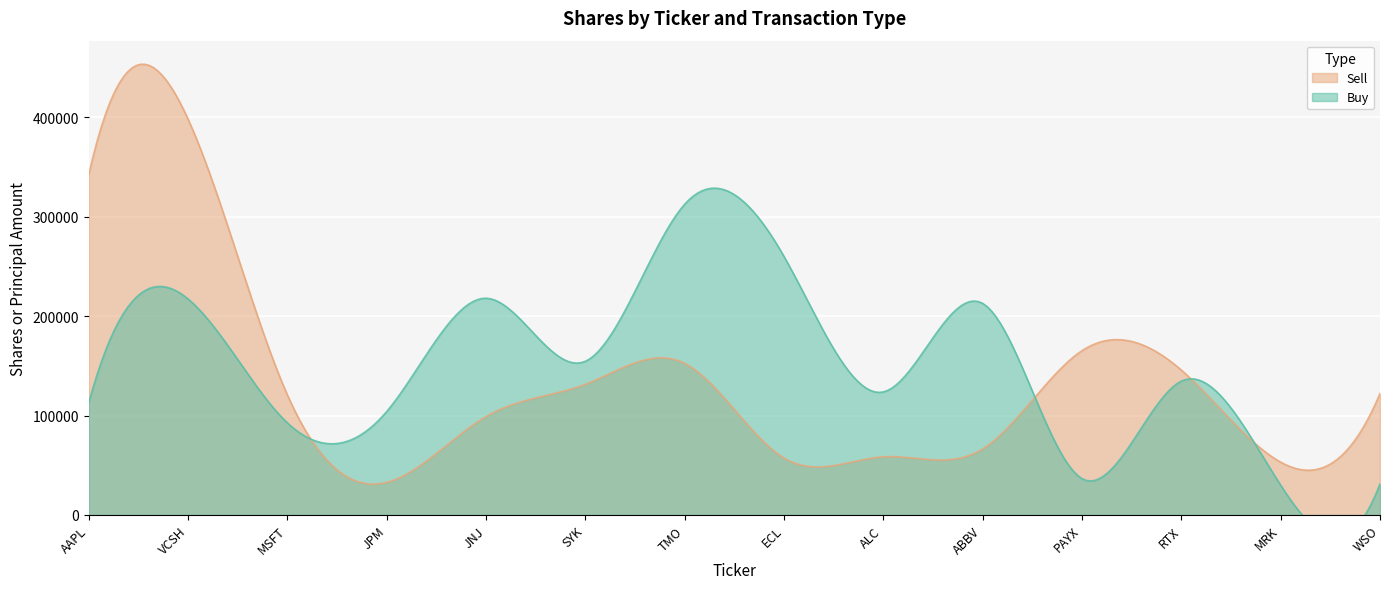

What is the difference between the second highest and second lowest values in the Buy series?

228774